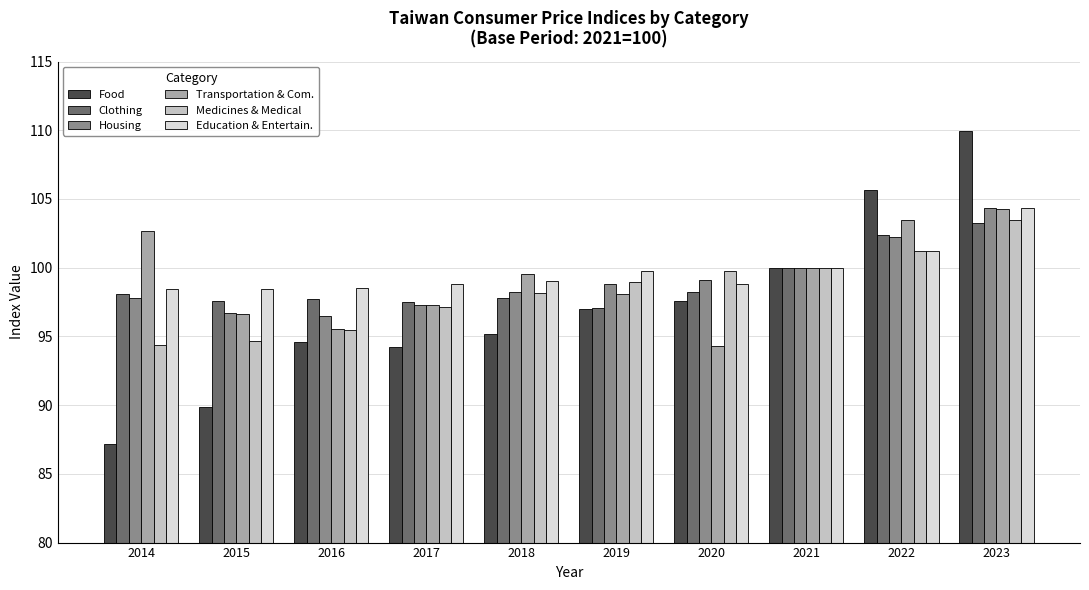

What is the difference between the maximum and minimum values in the Food series?

22.8